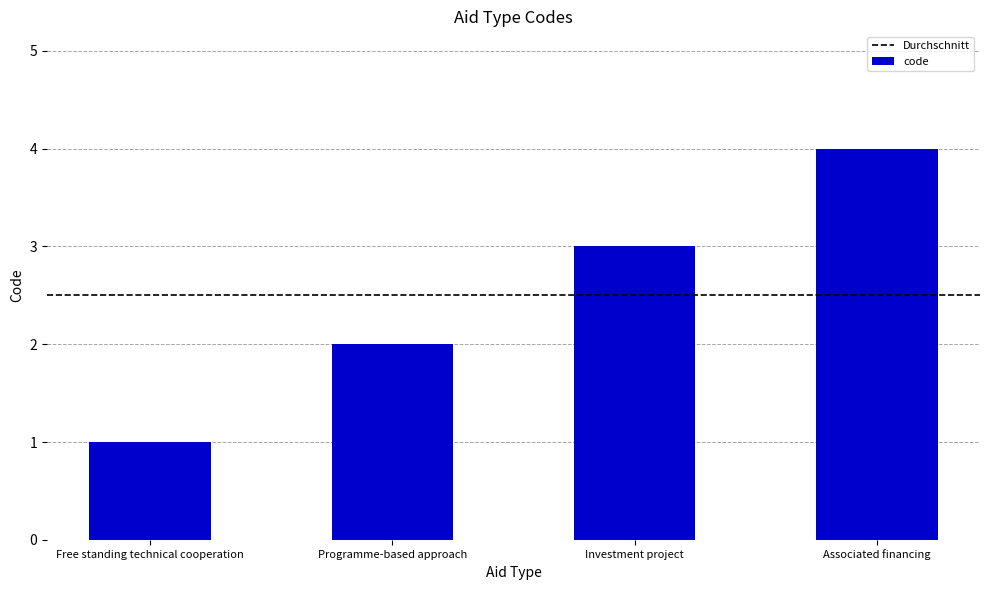

What is the sum of all values?

10